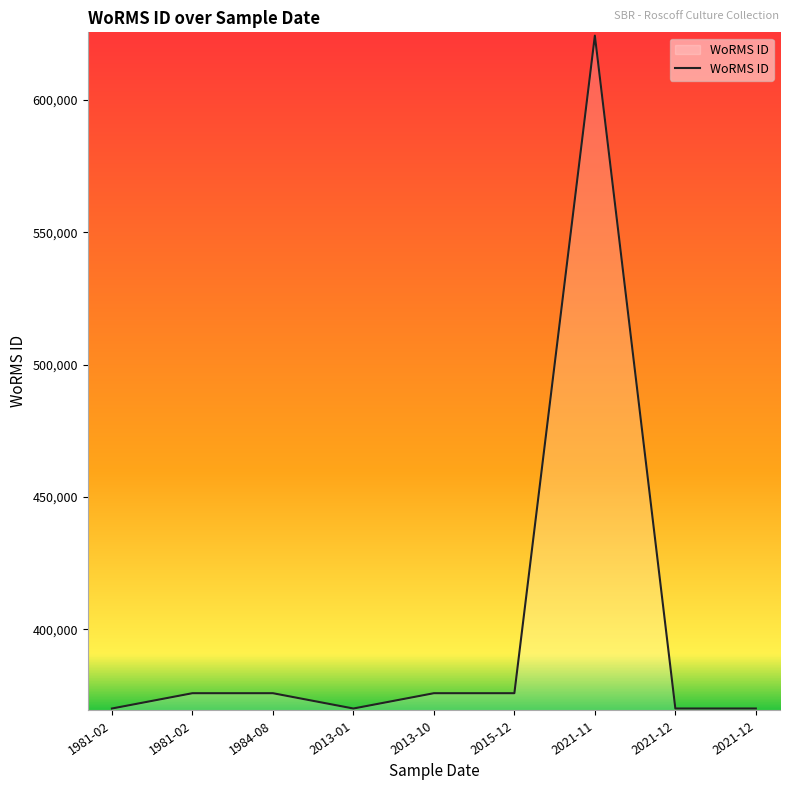

What is the difference between the values at 2013-01 and 2015-12?

5783